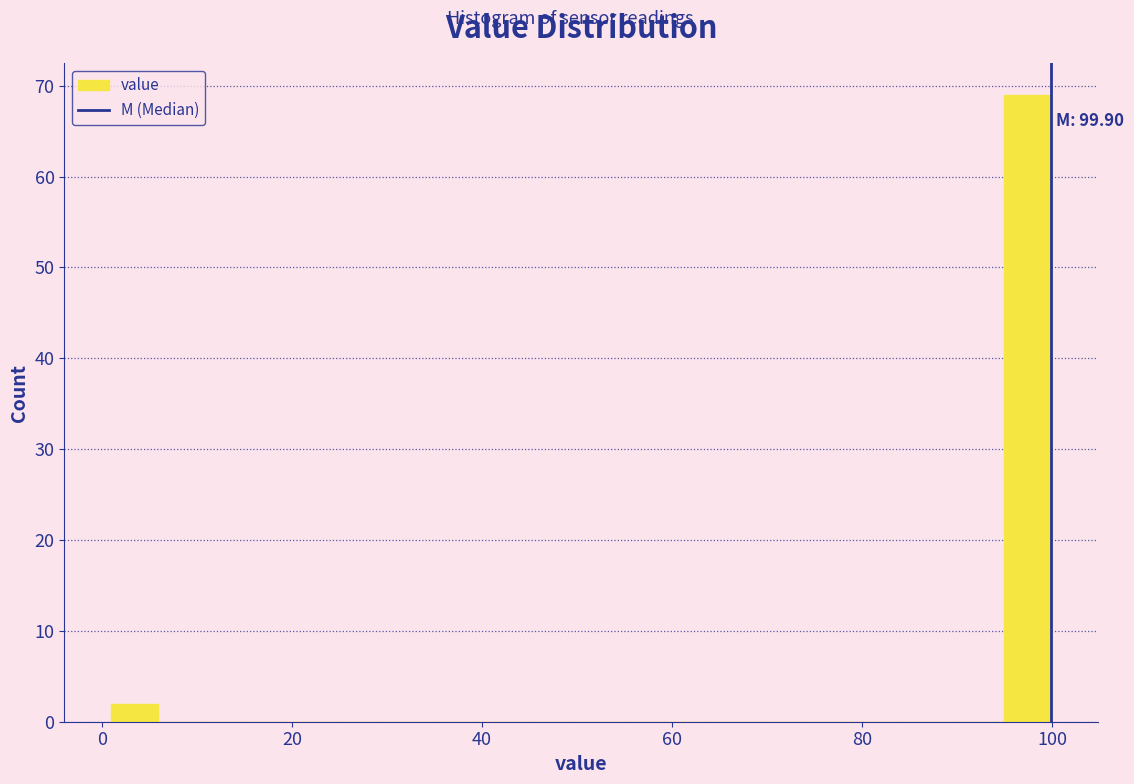

Around what value on the x-axis is the tallest bar? Give the approximate position of its centre, as read against the axis.

98